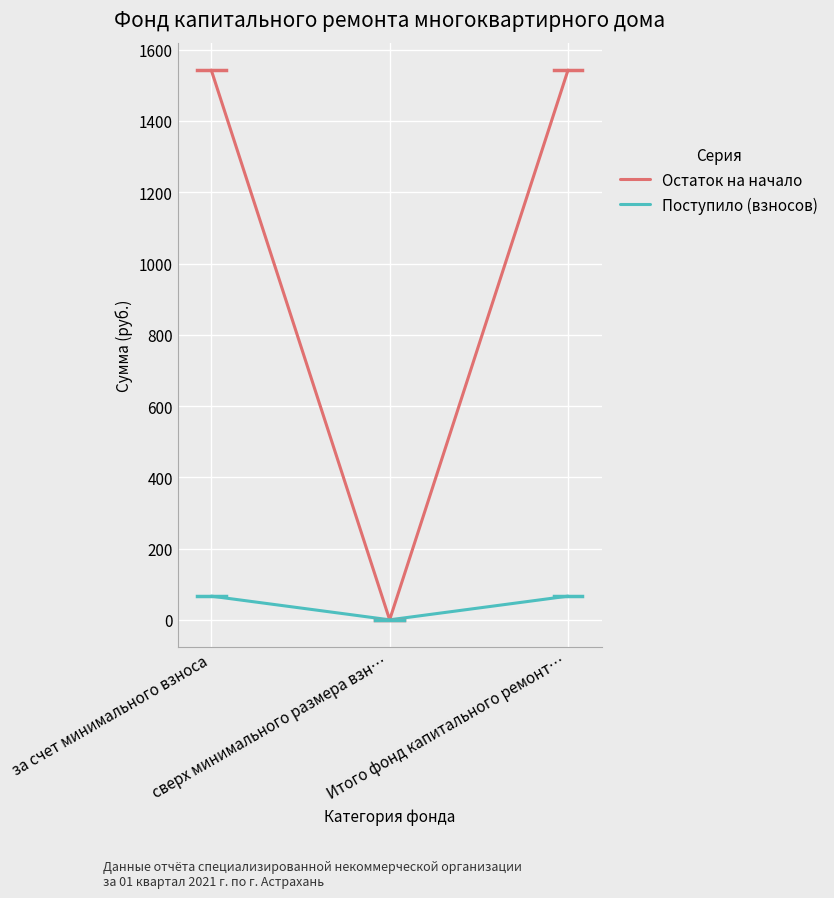

List the series in order of their peak value, highest first.

Остаток на начало, Поступило (взносов)